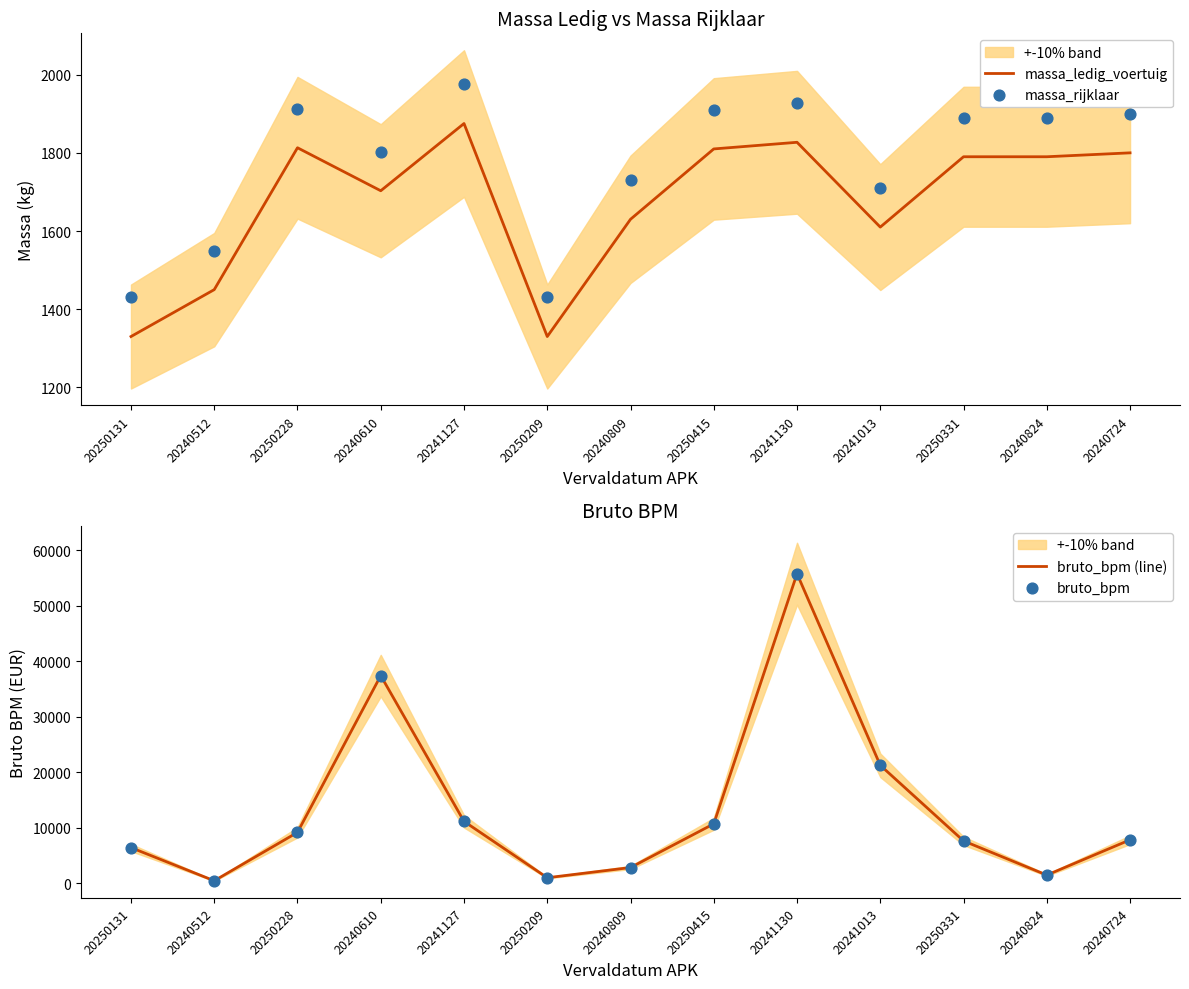

At how many categories does at least one series exceed 35860?

2